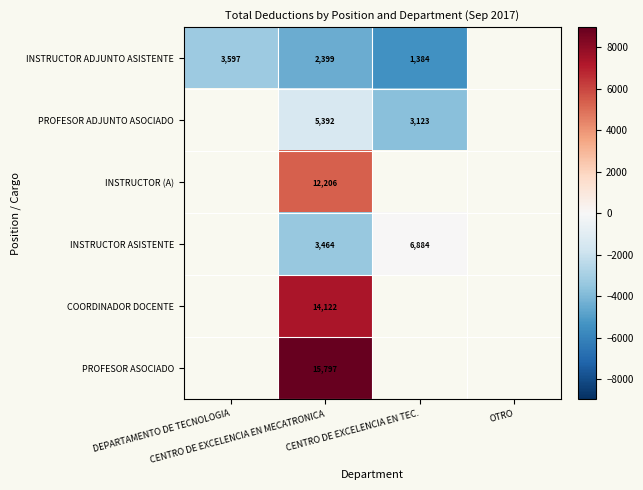

At how many categories does at least one series exceed 3399?

1